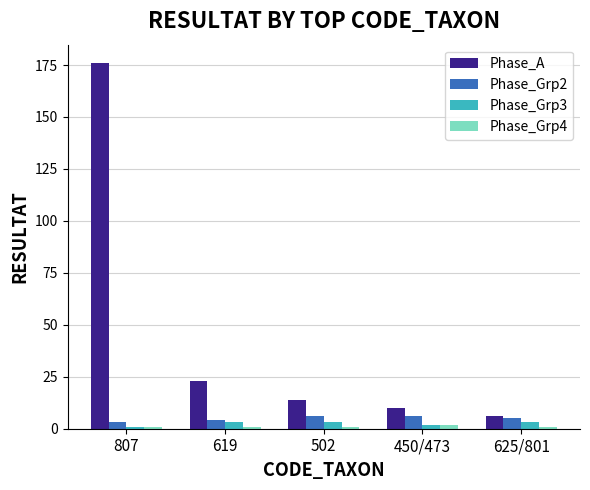

True or false: Phase_A has a value of 58 at 807.

False